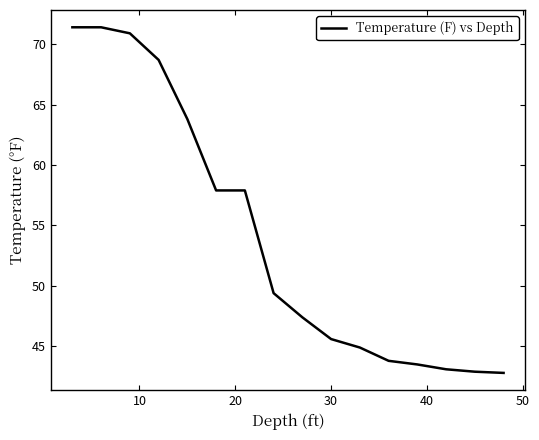

What is the difference between the maximum and minimum values?

28.6